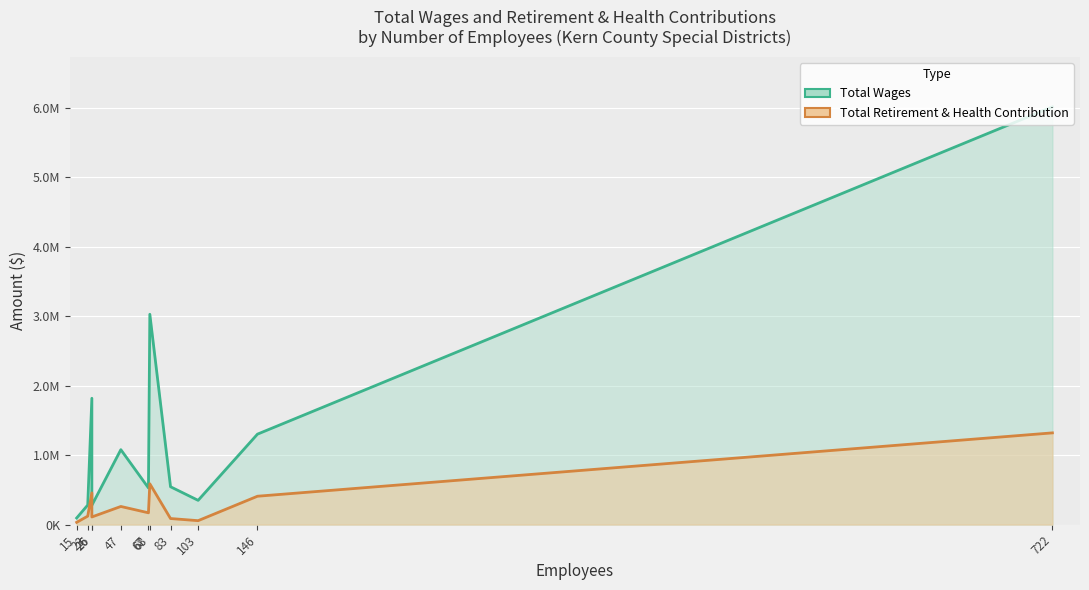

What is the difference between the highest and lowest values at 83?

457429